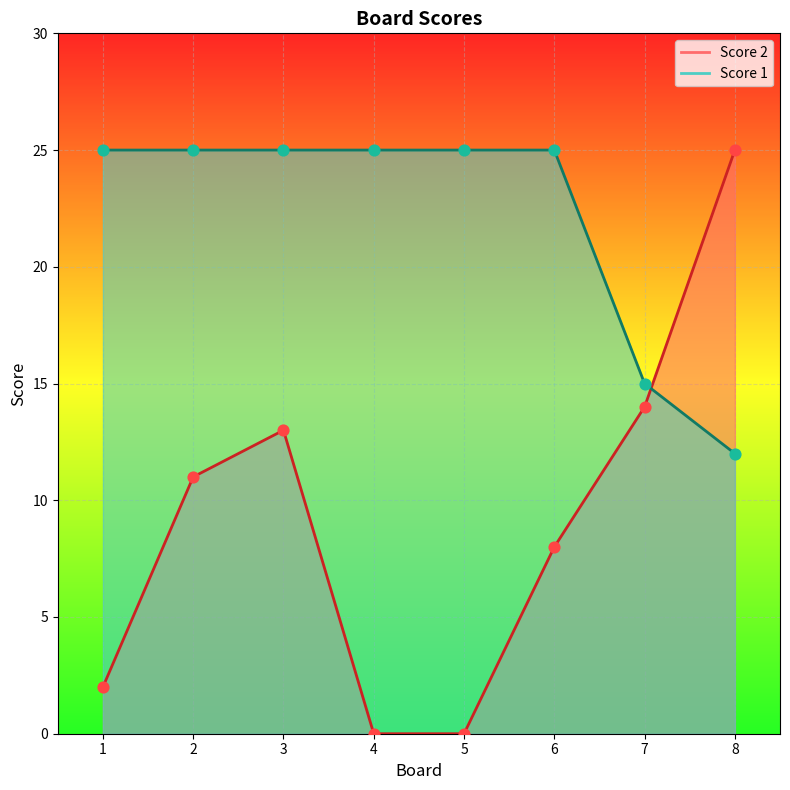

What are all the series names shown in the legend?

Score 1, Score 2